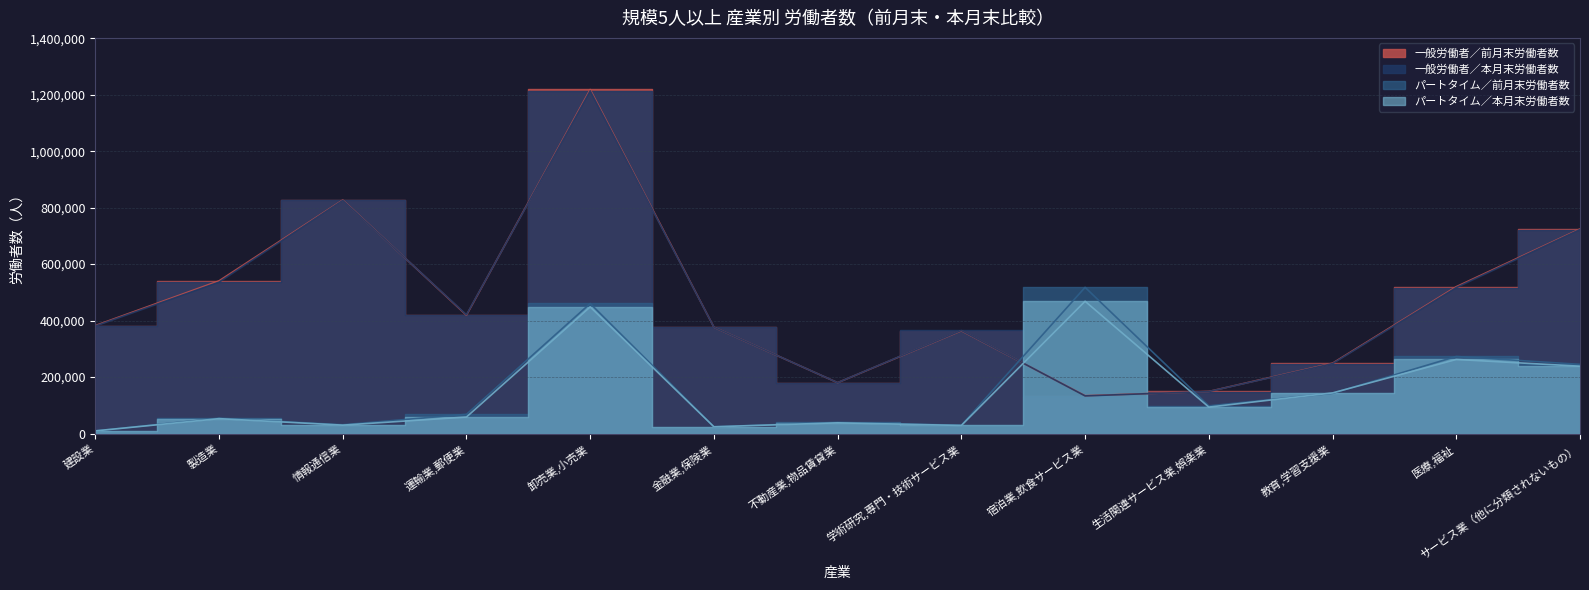

What is the label of the 4th point from the left?

運輸業,郵便業